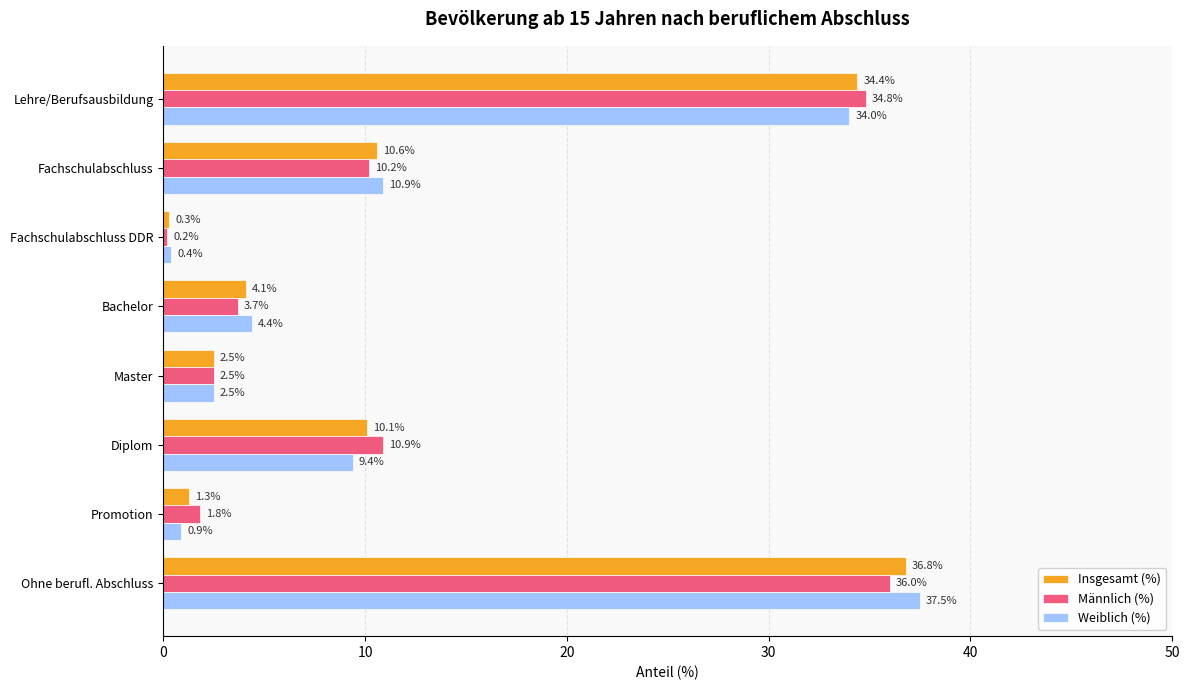

At Bachelor, list the series in order from smallest to largest.

Männlich (%), Insgesamt (%), Weiblich (%)